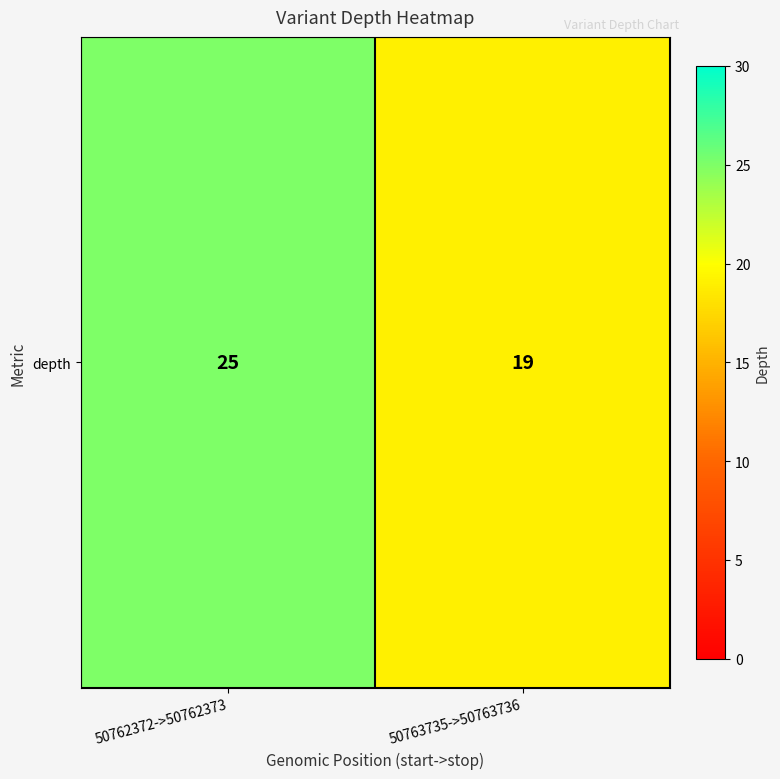

Rank the categories by value from highest to lowest.

50762372->50762373, 50763735->50763736